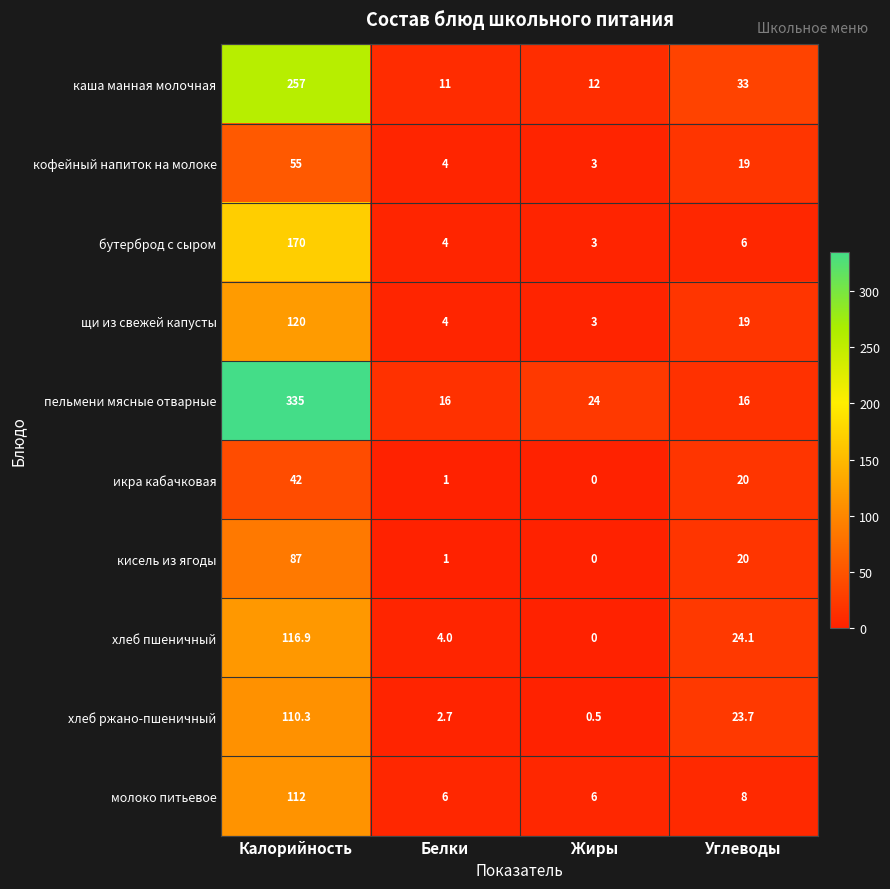

Count the number of data series in this chart.

10